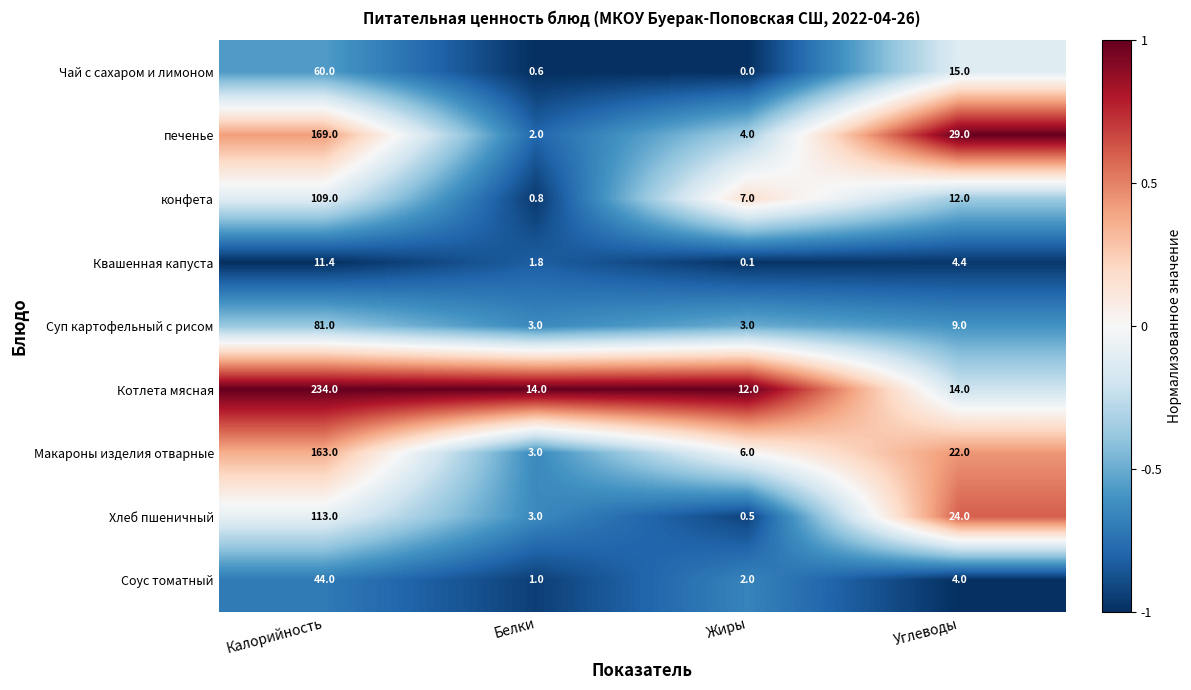

List the series in order of their peak value, highest first.

Котлета мясная, печенье, Макароны изделия отварные, Хлеб пшеничный, конфета, Суп картофельный с рисом, Чай с сахаром и лимоном, Соус томатный, Квашенная капуста